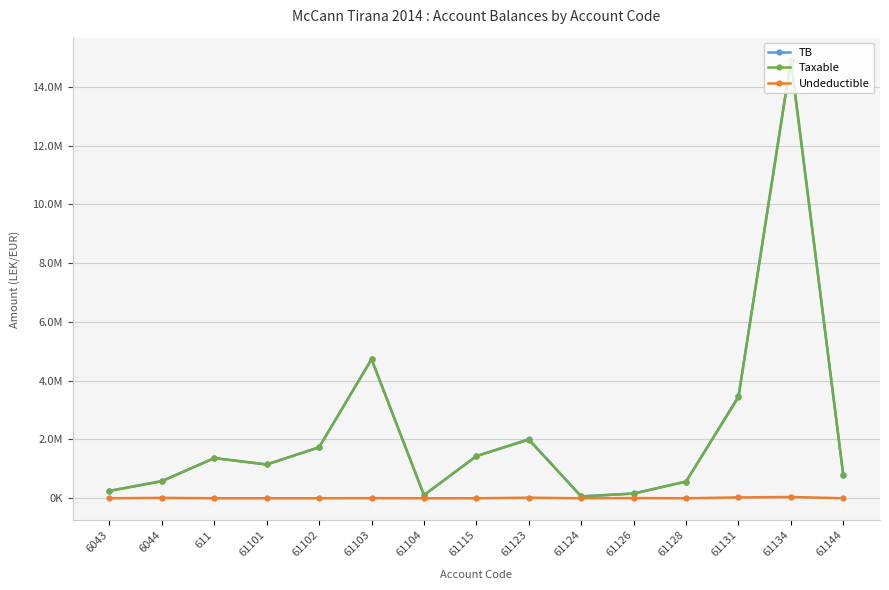

What is the spread (max minus min) of values at 61144?

779642.1